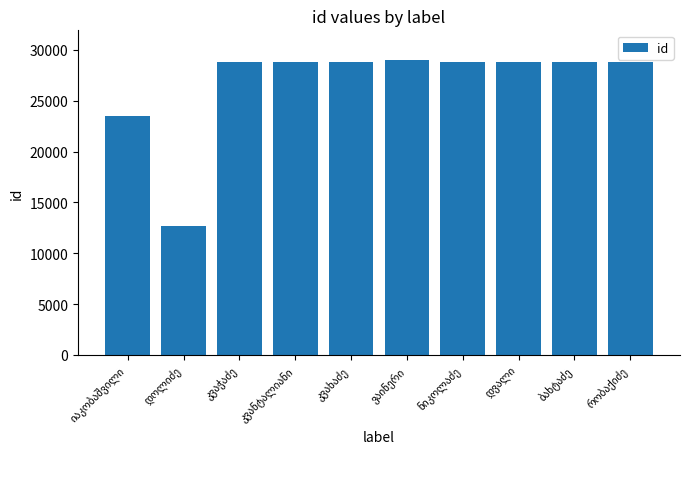

What is the average value?

26725